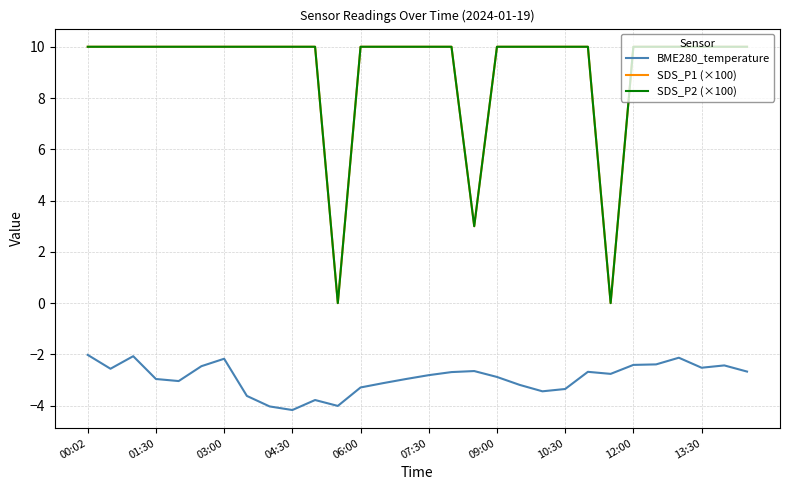

Which category has the highest value across all series?

00:02